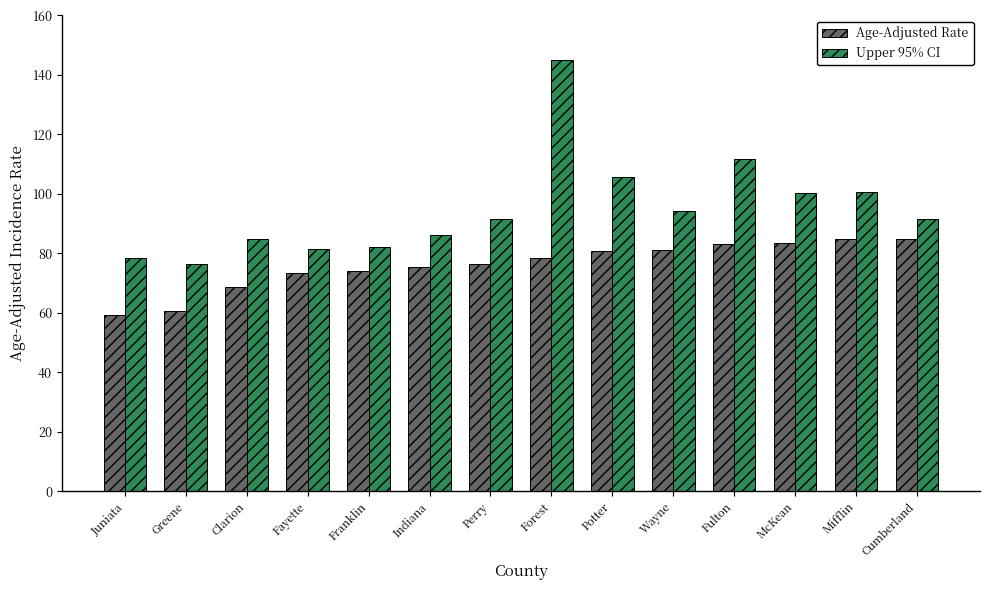

Is it true that Upper 95% CI equals 149.5 at Wayne?

False